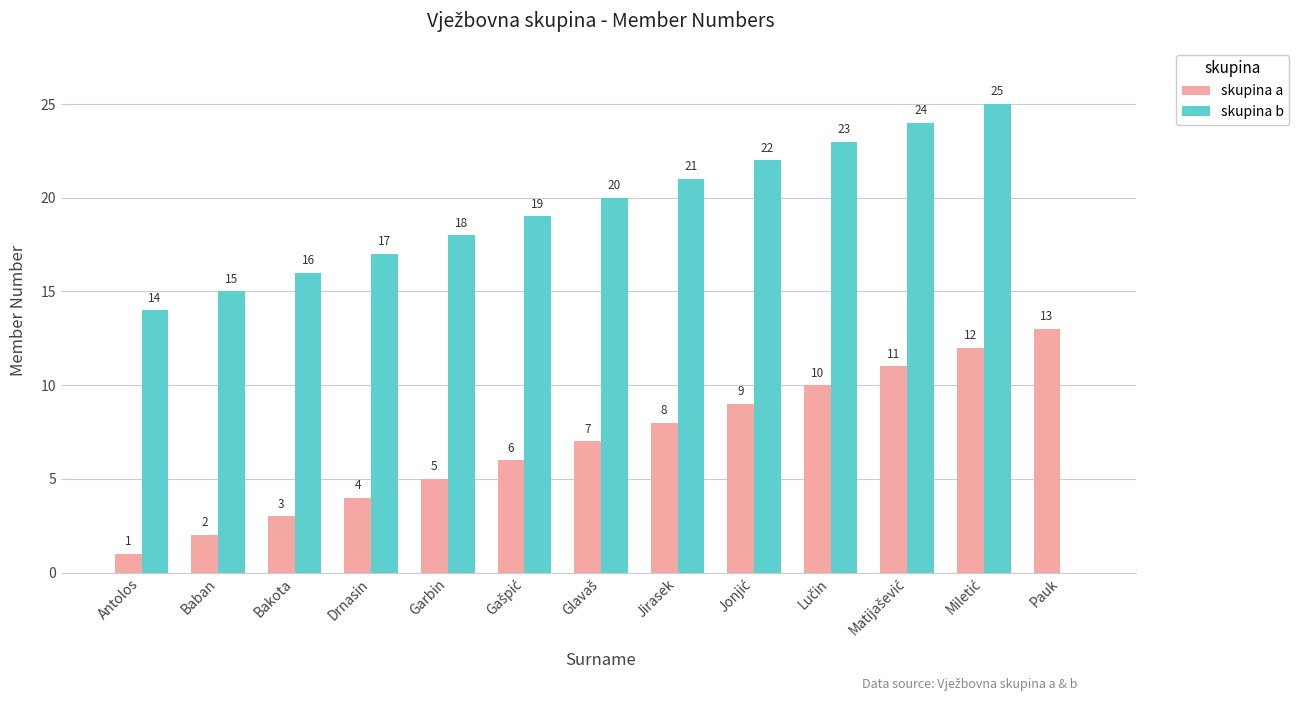

Is the value of skupina b at Pauk greater than the value of skupina a at Pauk?

No